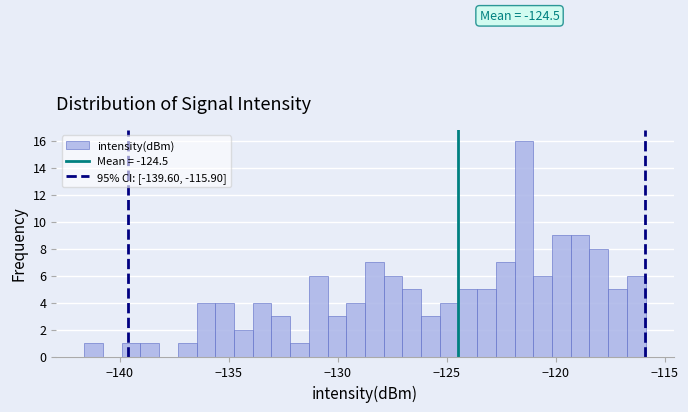

Read against the x-axis, roughly where is the centre of the tallest bar?

-121.5